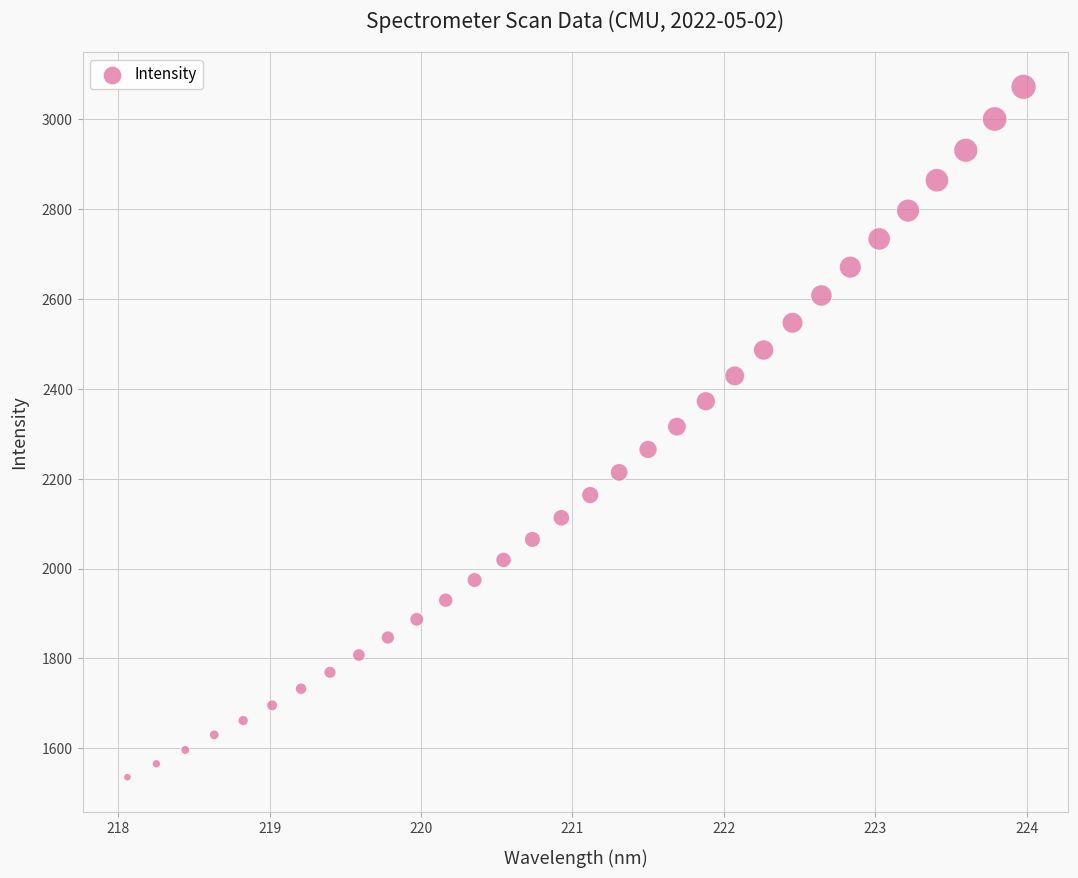

What is the range of X values (max minus min)?

5.9